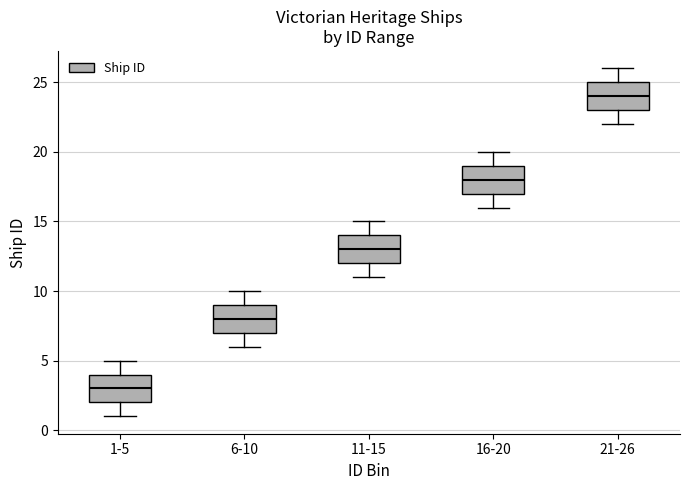

Which box's median line is the lowest?

1-5